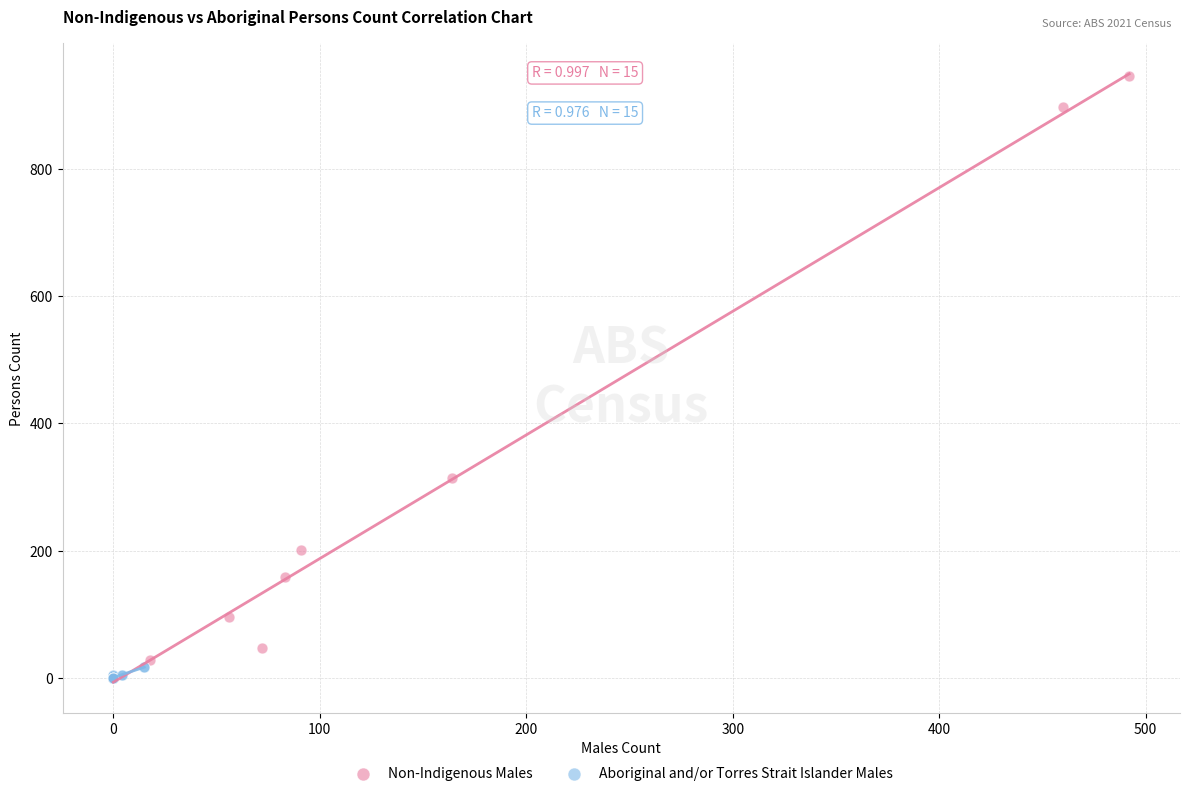

What are all the series names shown in the legend?

Non-Indigenous Males, Aboriginal and/or Torres Strait Islander Males